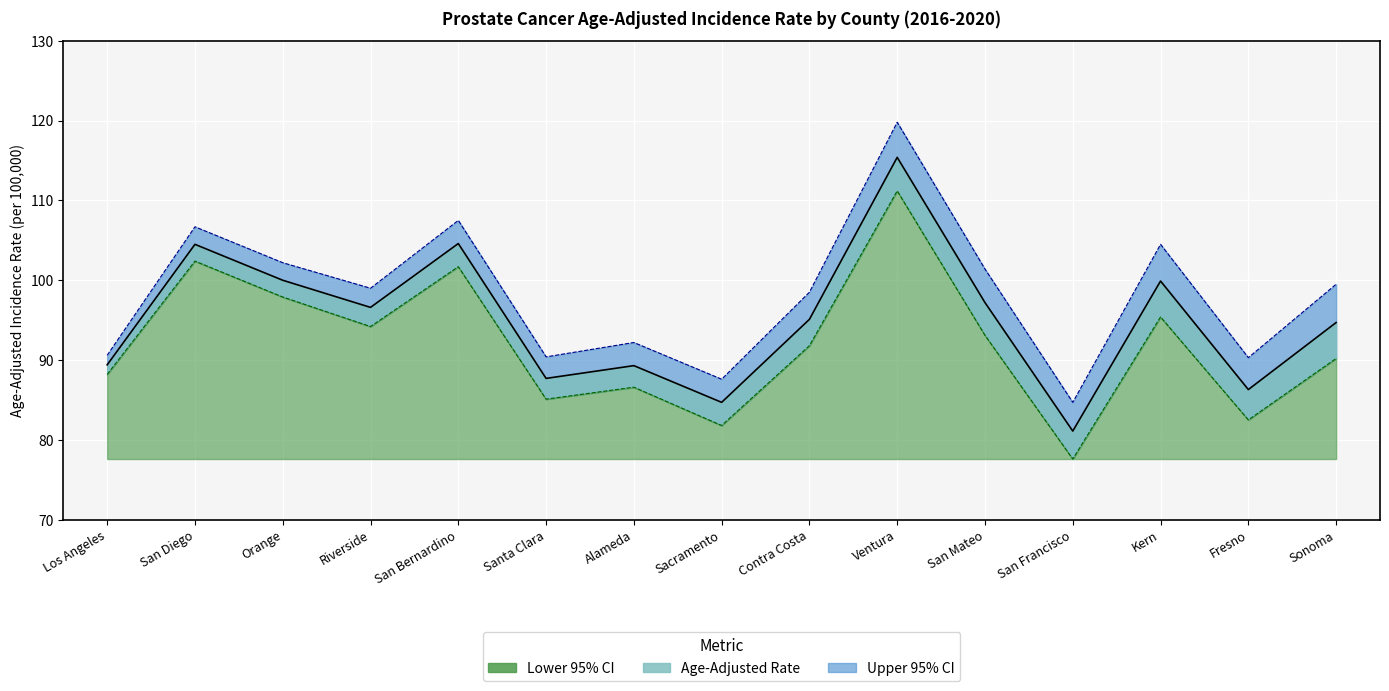

True or false: Lower 95% CI and Upper 95% CI cross at least once.

False